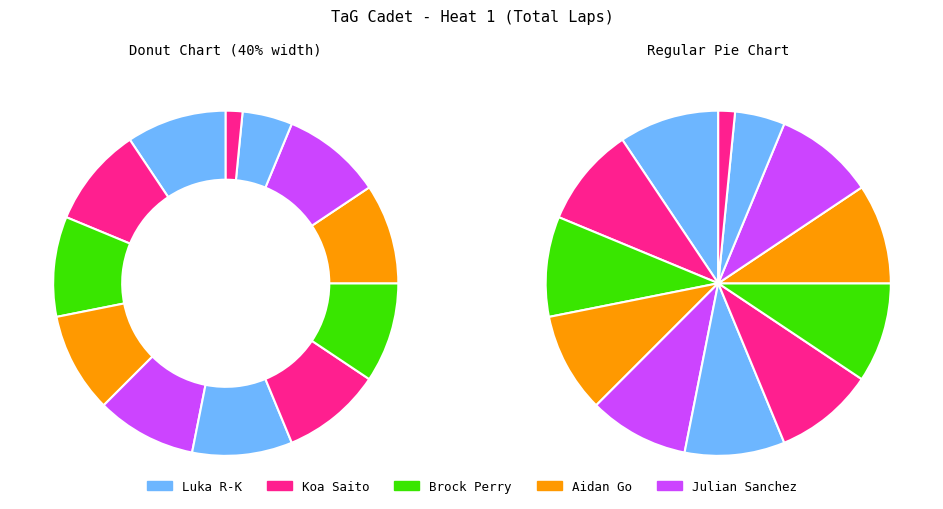

Which slice is the largest?

Luka Rommek-Kornbluth